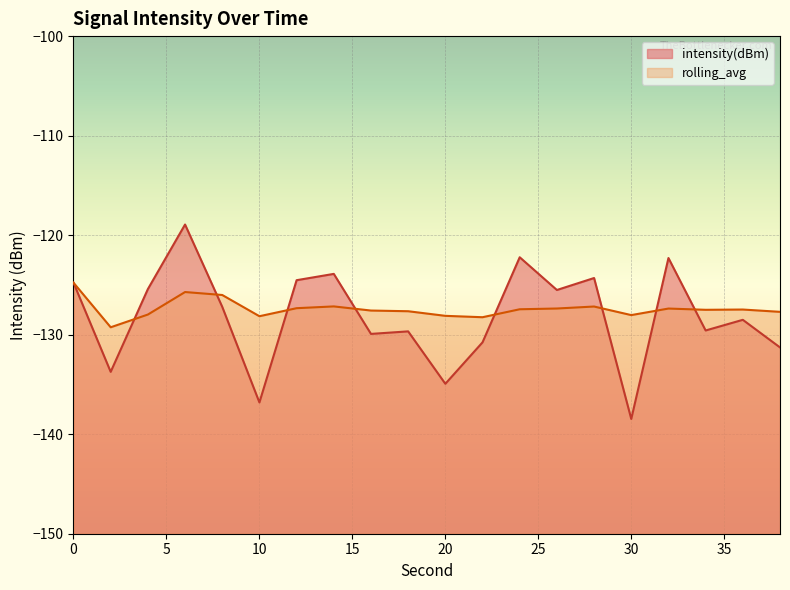

At which category is the sum across all series the highest?

6